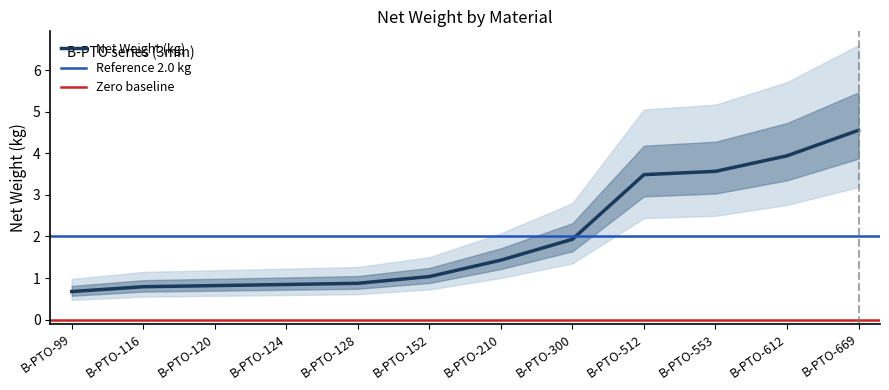

Rank the categories by value from lowest to highest.

B-PTO-99, B-PTO-116, B-PTO-120, B-PTO-124, B-PTO-128, B-PTO-152, B-PTO-210, B-PTO-300, B-PTO-512, B-PTO-553, B-PTO-612, B-PTO-669